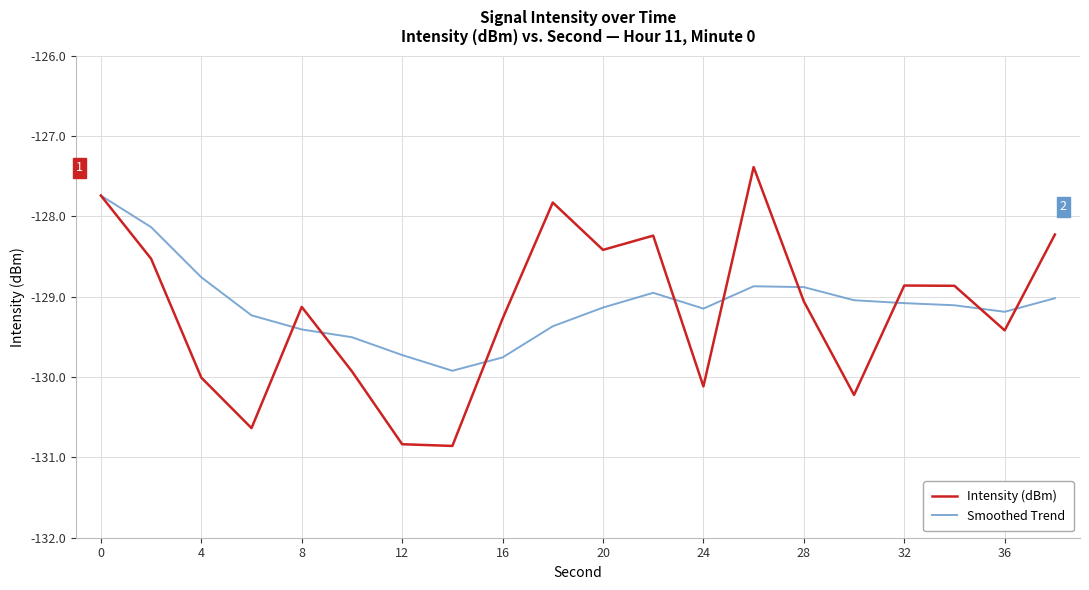

Rank the series by their maximum value, from lowest to highest.

Smoothed Trend, Intensity (dBm)